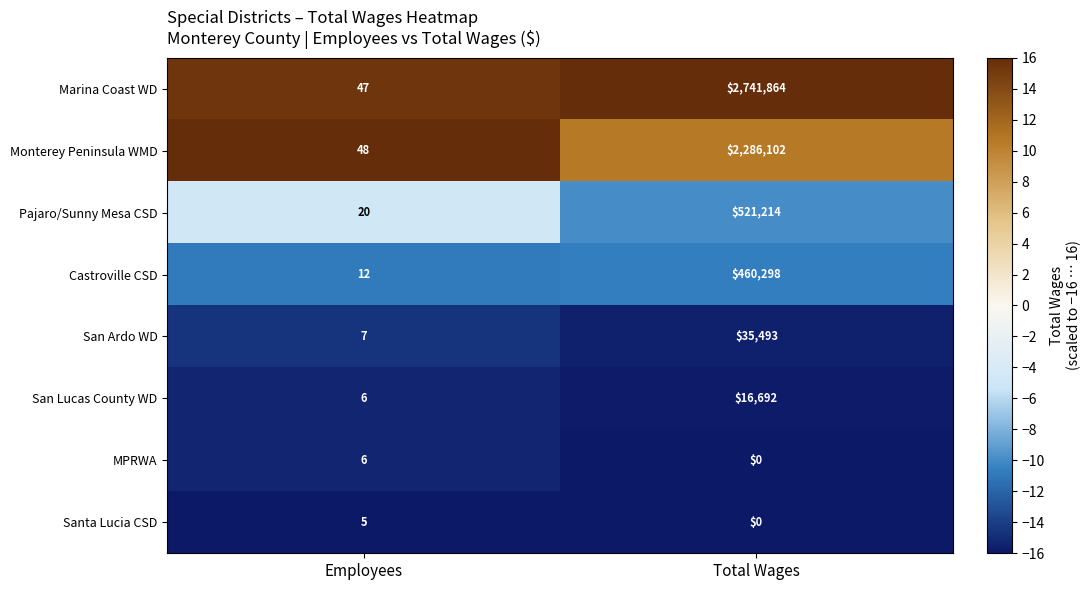

Reading left to right, transcribe all the data shown in this chart.

Marina Coast WD: Employees=47	Total Wages=2741864
Monterey Peninsula WMD: Employees=48	Total Wages=2286102
Pajaro/Sunny Mesa CSD: Employees=20	Total Wages=521214
Castroville CSD: Employees=12	Total Wages=460298
San Ardo WD: Employees=7	Total Wages=35493
San Lucas County WD: Employees=6	Total Wages=16692
MPRWA: Employees=6	Total Wages=0
Santa Lucia CSD: Employees=5	Total Wages=0